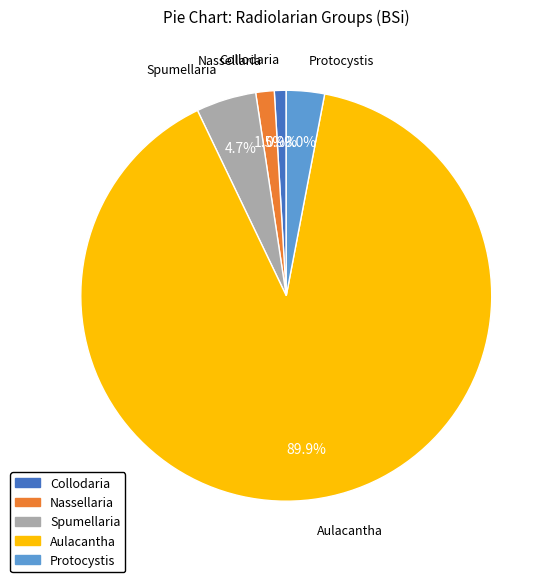

To the nearest percent, what portion does Protocystis represent?

3%